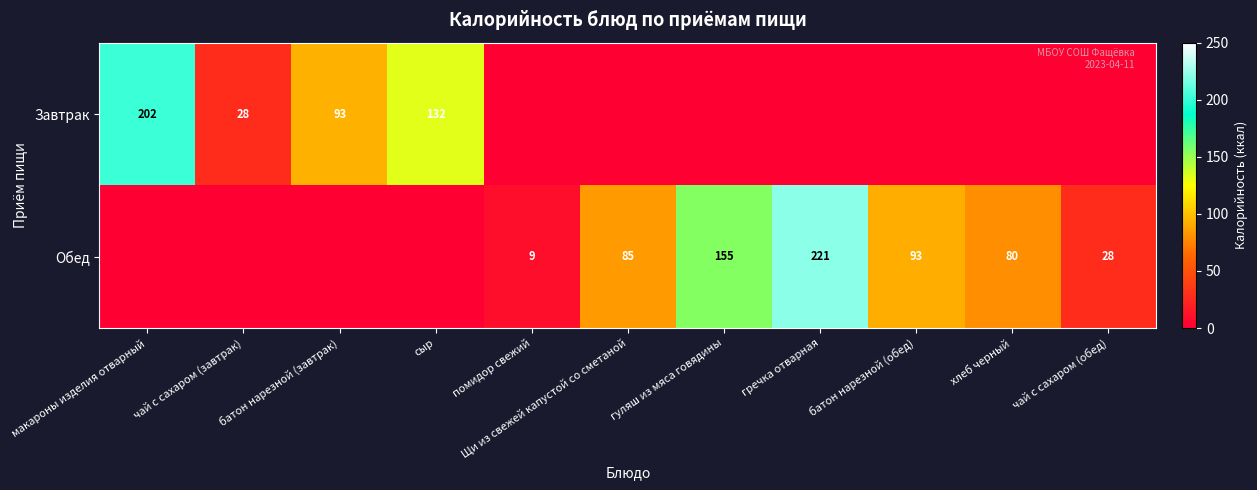

What is the spread (max minus min) of values at сыр?

132.0